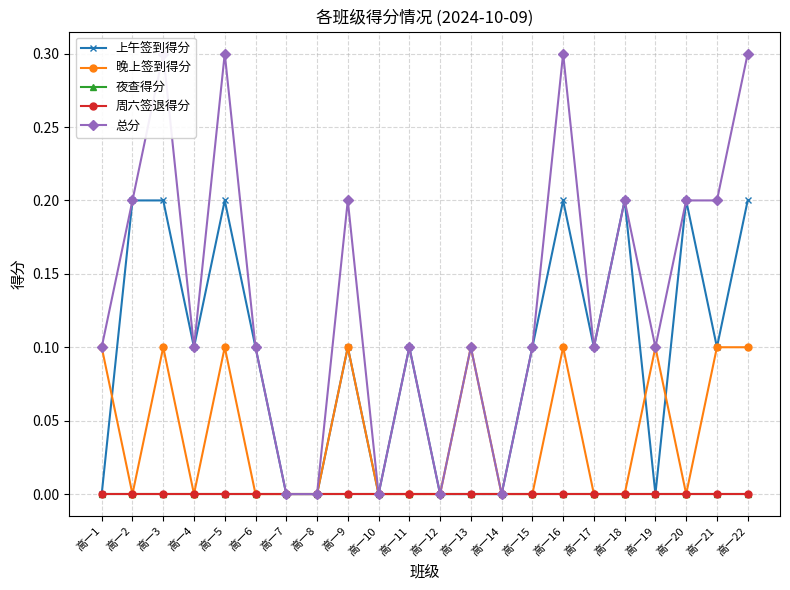

Reading right to left, list all the values displayed in this chart.

上午签到得分: 高一22=0.2	高一21=0.1	高一20=0.2	高一19=0.0	高一18=0.2	高一17=0.1	高一16=0.2	高一15=0.1	高一14=0.0	高一13=0.0	高一12=0.0	高一11=0.1	高一10=0.0	高一9=0.1	高一8=0.0	高一7=0.0	高一6=0.1	高一5=0.2	高一4=0.1	高一3=0.2	高一2=0.2	高一1=0.0
晚上签到得分: 高一22=0.1	高一21=0.1	高一20=0.0	高一19=0.1	高一18=0.0	高一17=0.0	高一16=0.1	高一15=0.0	高一14=0.0	高一13=0.1	高一12=0.0	高一11=0.0	高一10=0.0	高一9=0.1	高一8=0.0	高一7=0.0	高一6=0.0	高一5=0.1	高一4=0.0	高一3=0.1	高一2=0.0	高一1=0.1
夜查得分: 高一22=0.0	高一21=0.0	高一20=0.0	高一19=0.0	高一18=0.0	高一17=0.0	高一16=0.0	高一15=0.0	高一14=0.0	高一13=0.0	高一12=0.0	高一11=0.0	高一10=0.0	高一9=0.0	高一8=0.0	高一7=0.0	高一6=0.0	高一5=0.0	高一4=0.0	高一3=0.0	高一2=0.0	高一1=0.0
周六签退得分: 高一22=0.0	高一21=0.0	高一20=0.0	高一19=0.0	高一18=0.0	高一17=0.0	高一16=0.0	高一15=0.0	高一14=0.0	高一13=0.0	高一12=0.0	高一11=0.0	高一10=0.0	高一9=0.0	高一8=0.0	高一7=0.0	高一6=0.0	高一5=0.0	高一4=0.0	高一3=0.0	高一2=0.0	高一1=0.0
总分: 高一22=0.3	高一21=0.2	高一20=0.2	高一19=0.1	高一18=0.2	高一17=0.1	高一16=0.3	高一15=0.1	高一14=0.0	高一13=0.1	高一12=0.0	高一11=0.1	高一10=0.0	高一9=0.2	高一8=0.0	高一7=0.0	高一6=0.1	高一5=0.3	高一4=0.1	高一3=0.3	高一2=0.2	高一1=0.1